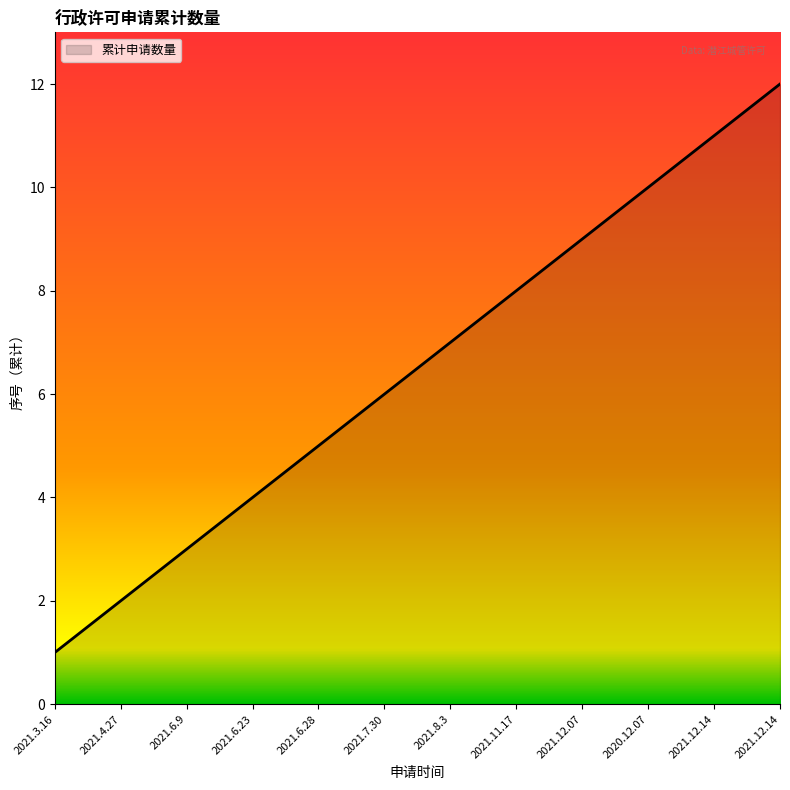

What is the ratio of the value at 2021.4.27 to the value at 2021.12.14?

0.2